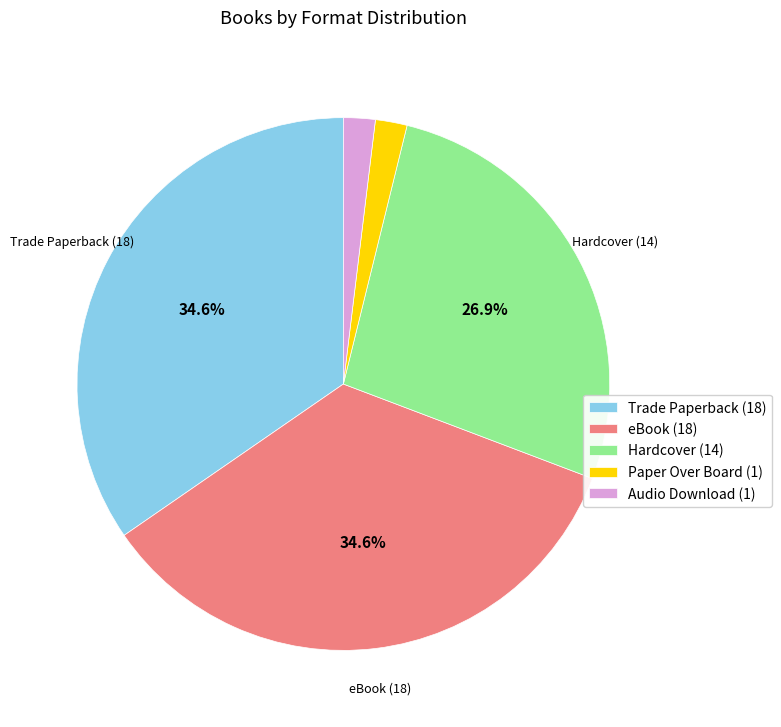

The eBook slice represents 40% of the pie. True or false?

False